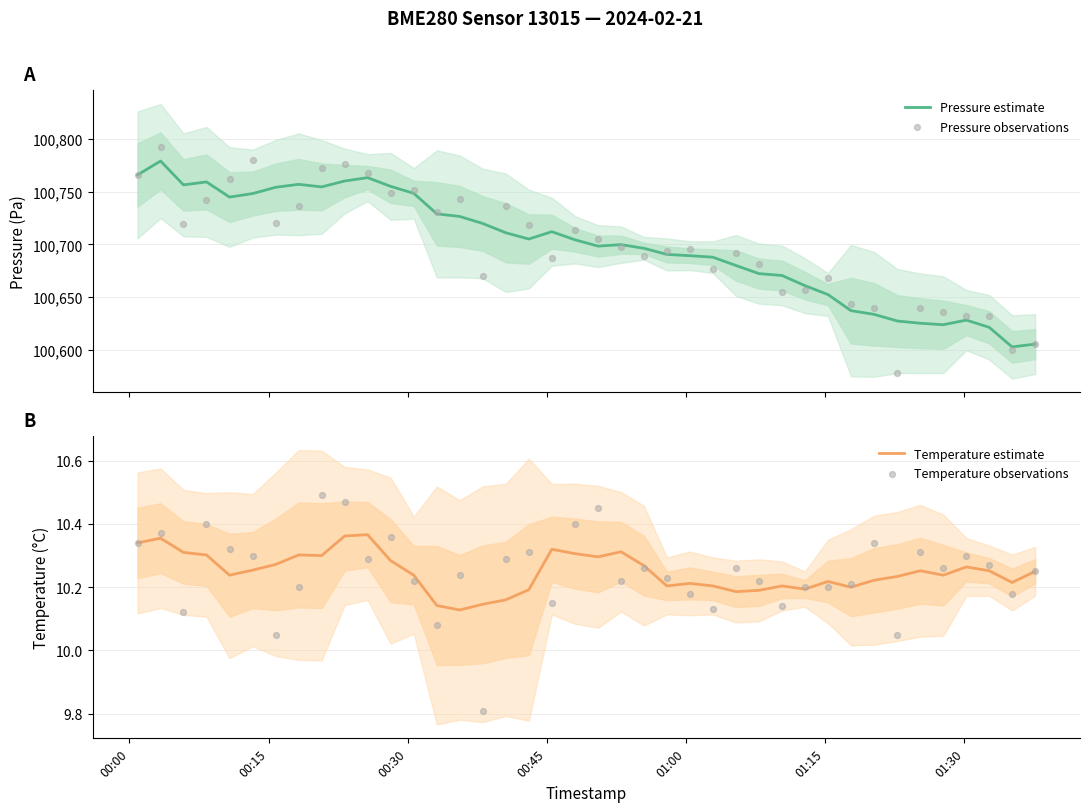

Which series reaches the maximum Y coordinate?

Pressure observations